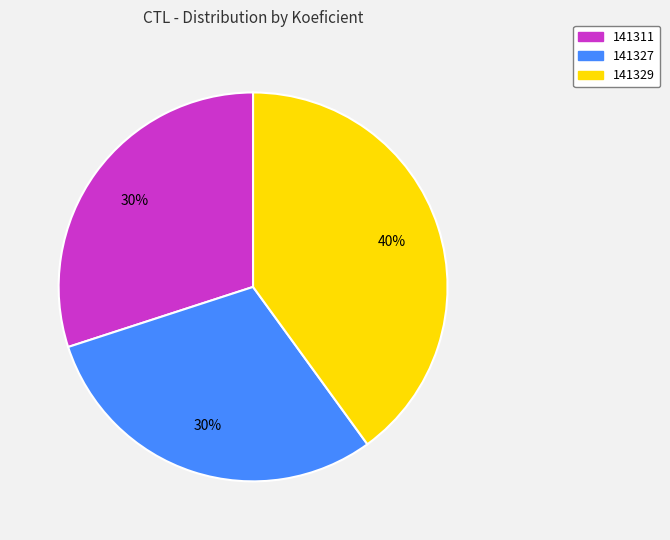

The 141311 slice represents 30% of the pie. True or false?

True